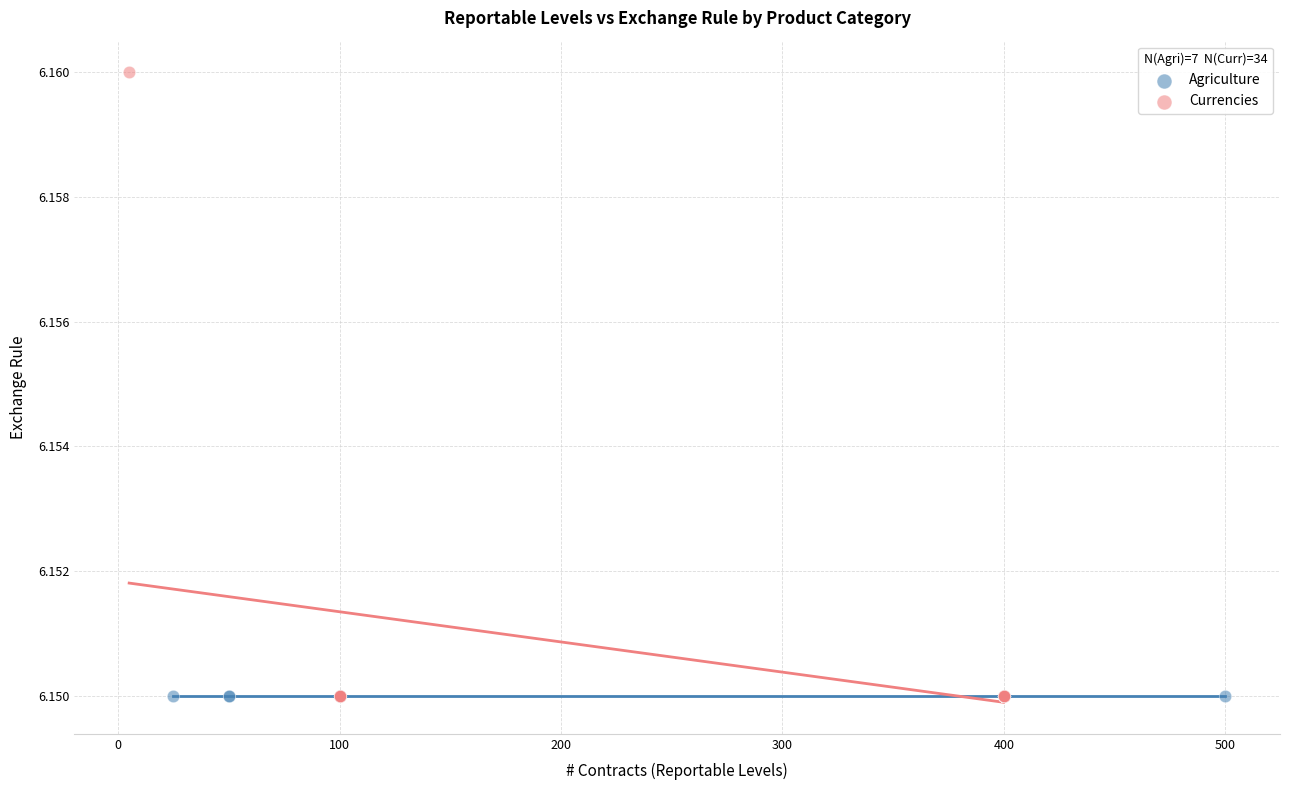

Which series reaches the maximum Y coordinate?

Currencies